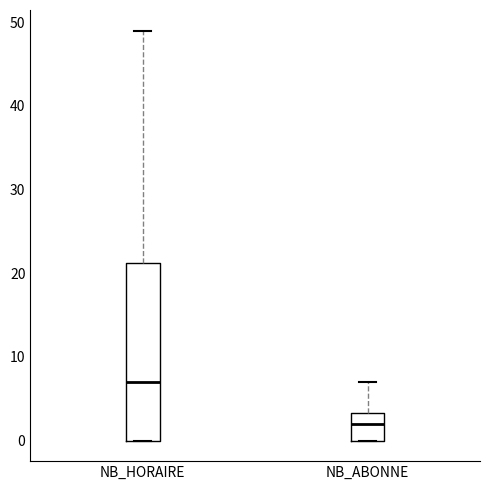

Reading left to right, read every box against the y-axis: the position of its median line, the range the box covers, and the ends of its whiskers. The values are not printed on the chart, so give them approximately, as read against the axis.

NB_HORAIRE: median 7, box 0 to 21, whiskers 0 to 49
NB_ABONNE: median 2, box 0 to 3, whiskers 0 to 7